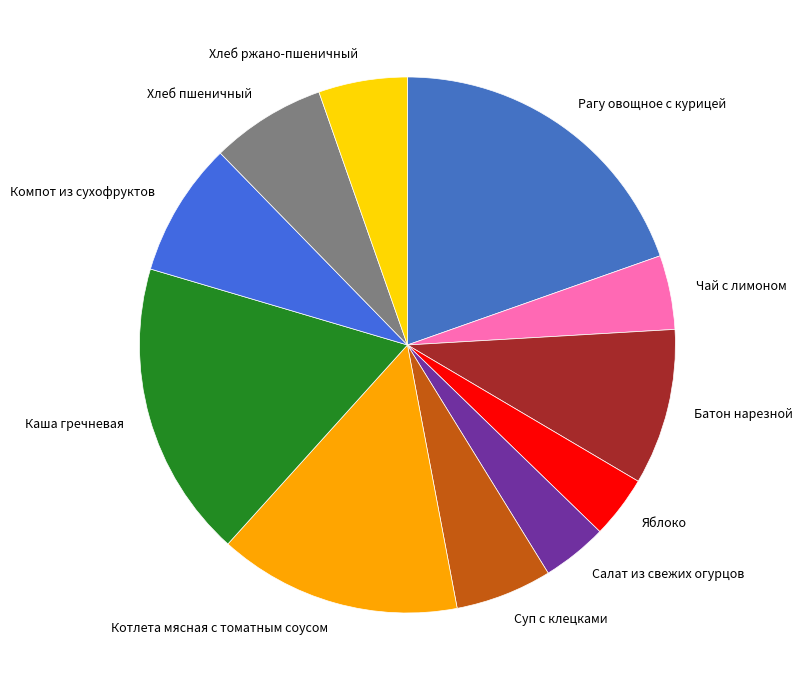

Combined, do Суп с клецками and Яблоко account for over 50%?

No